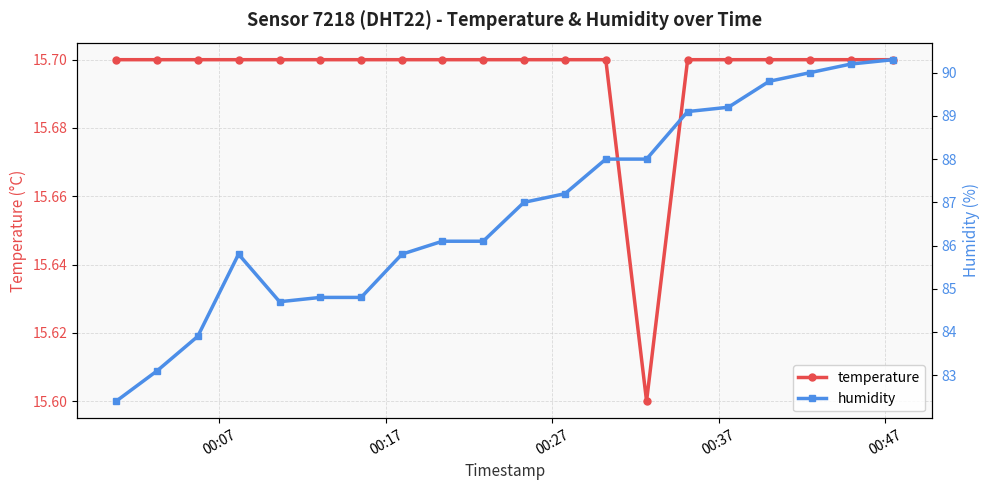

What is the value of the temperature point at the 20th from the left?

15.7